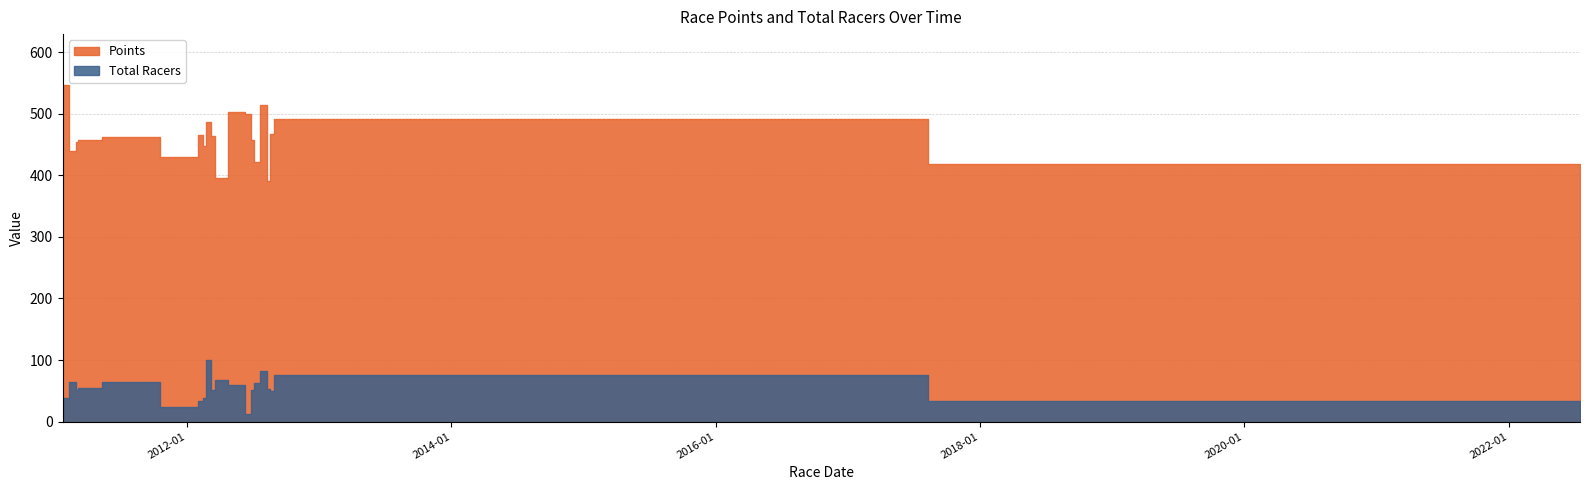

What is the lowest value of the Total Racers series?

13.0